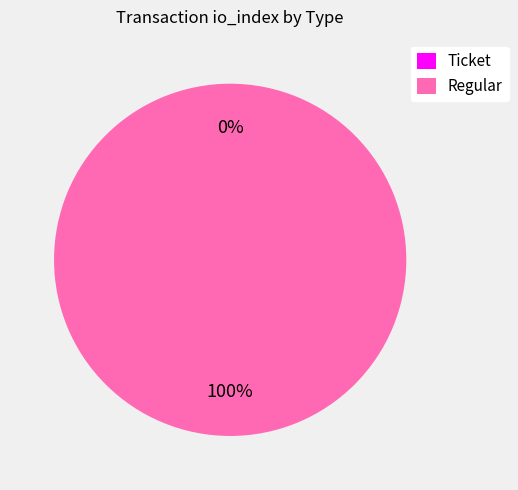

What percentage do Regular and Ticket together represent?

100.0%